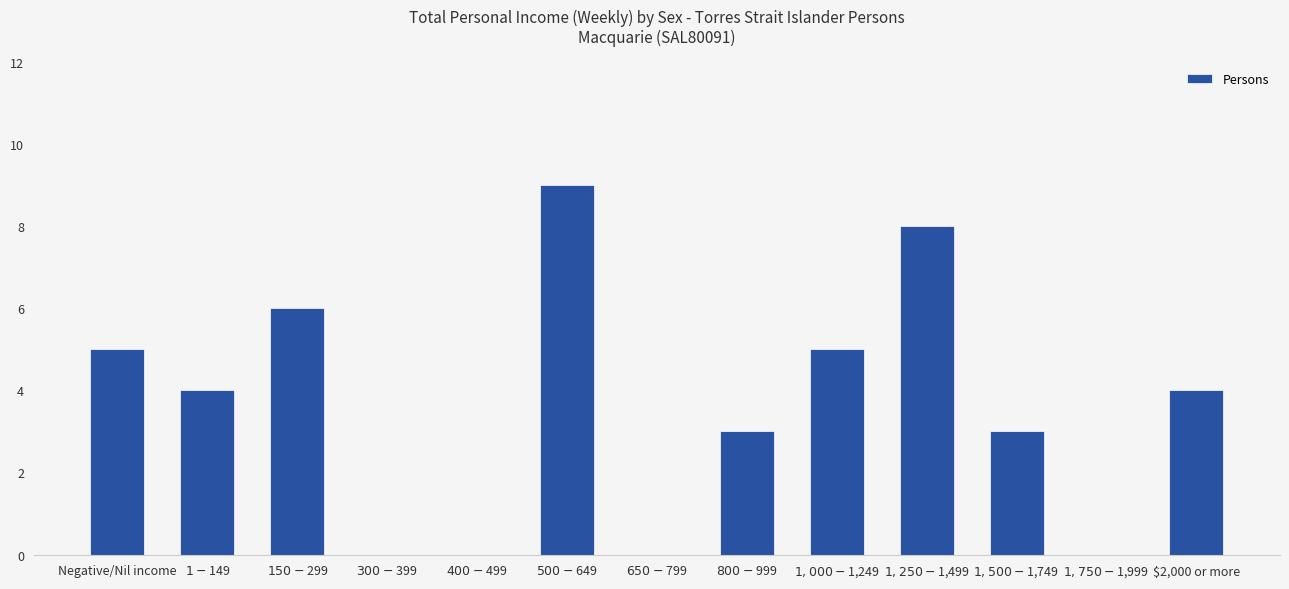

How many data points does each series have?

13